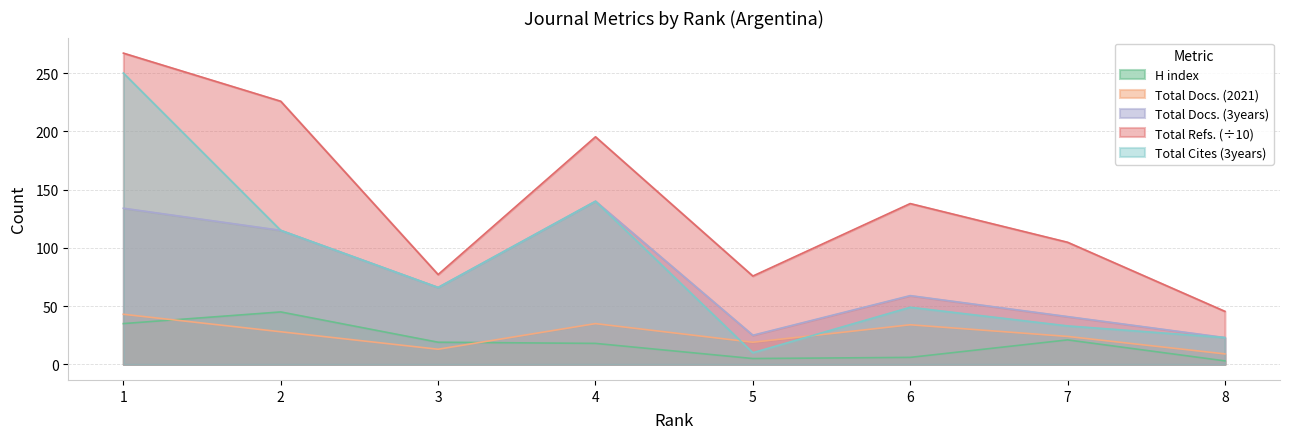

True or false: H index and Total Refs. cross at least once.

False